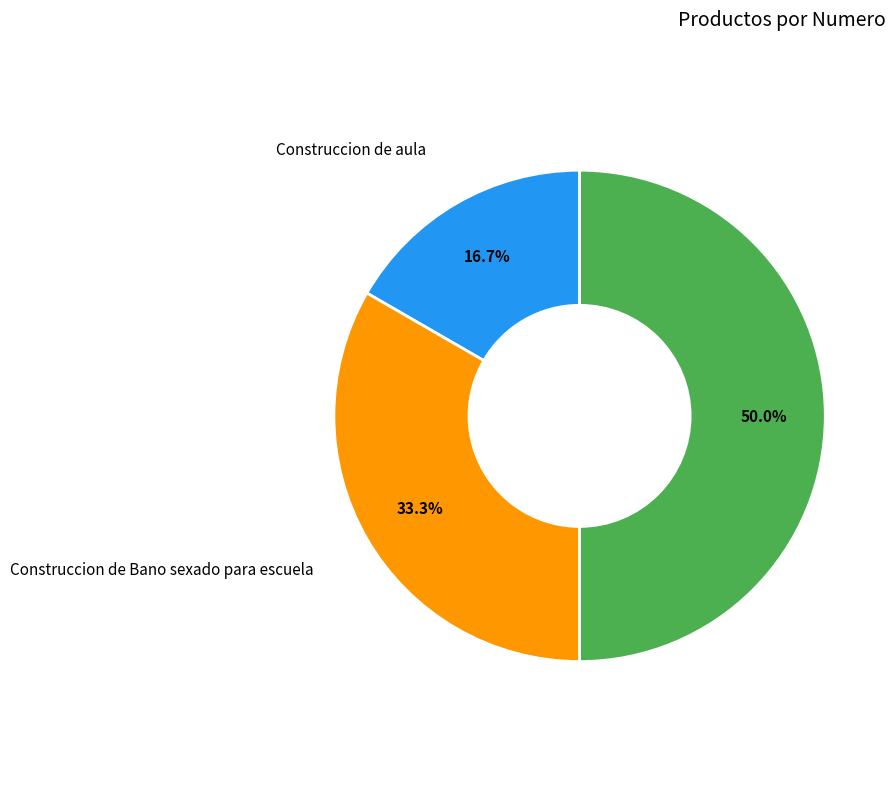

Rank the categories by value from lowest to highest.

Construccion de aula, Construccion de Bano sexado para escuela, Construccion de aljibe